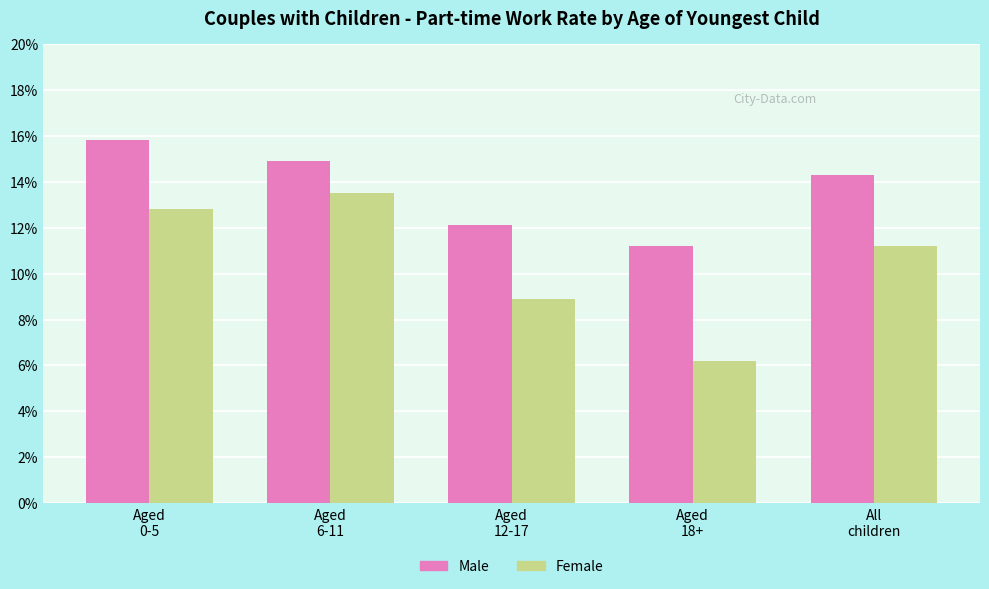

Are the bars grouped side by side (vs. stacked)?

Yes